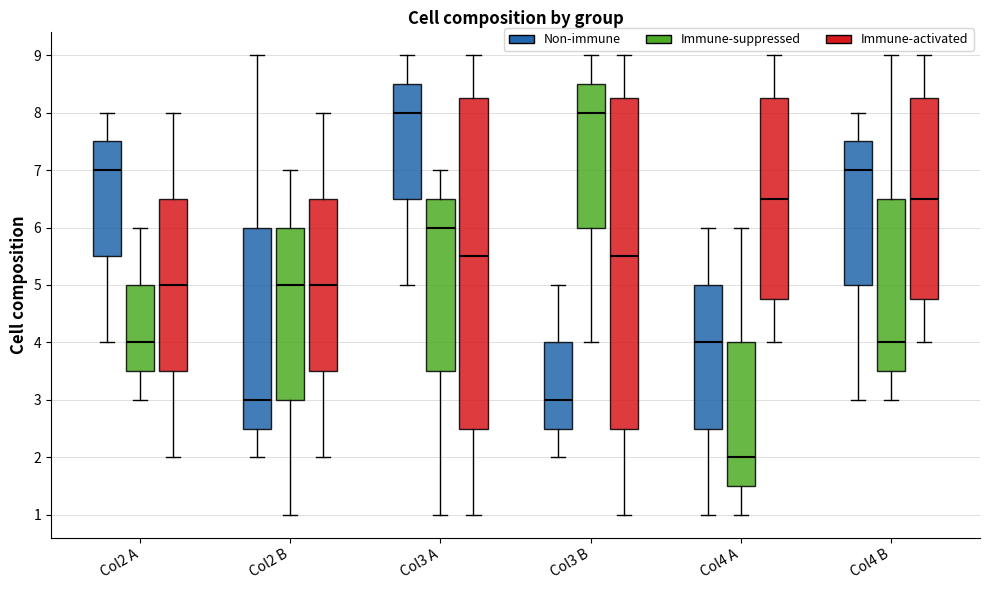

Where does the lower whisker of the box for Col4 A (Immune-activated) end on the y-axis? The values are not printed on the chart, so give them approximately, as read against the axis.

4.0